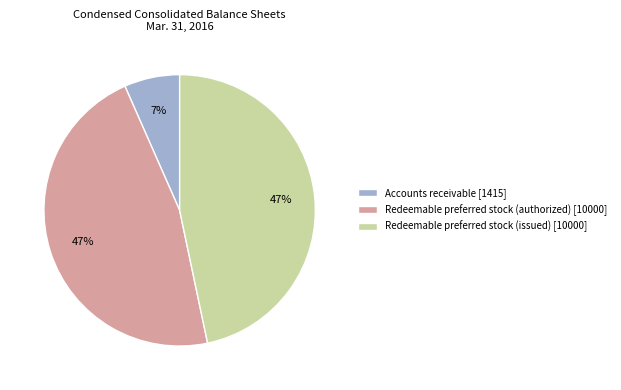

To the nearest percent, what is the average slice percentage?

33%